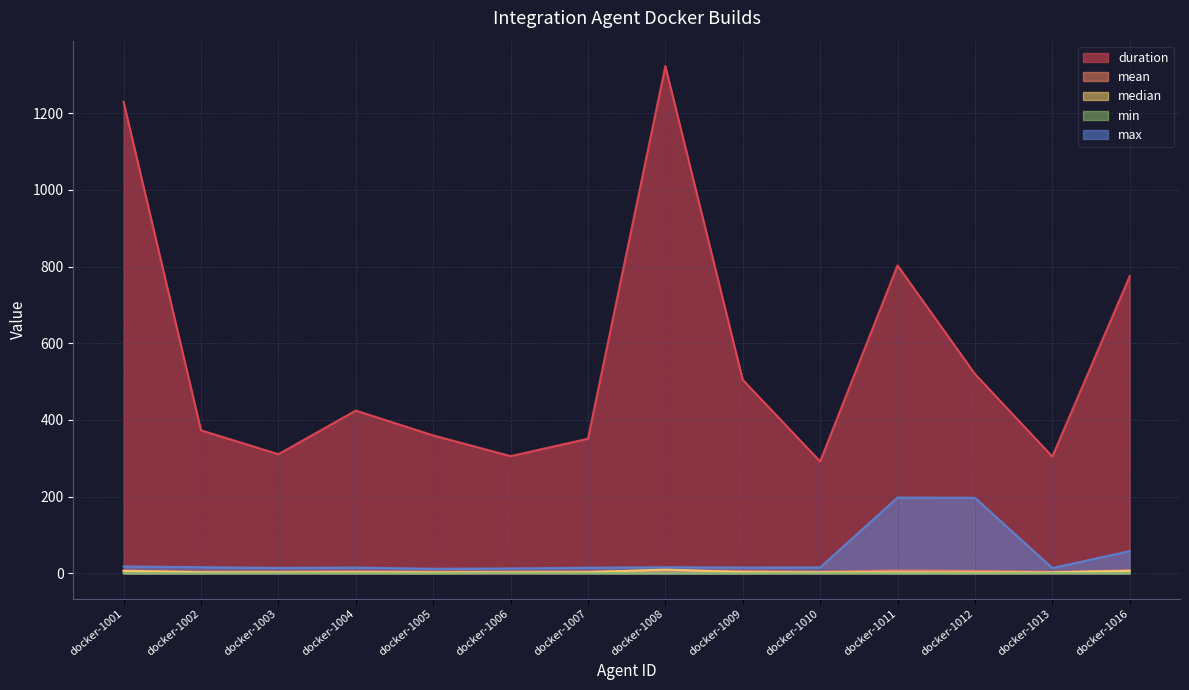

What is the highest value of the min series?

1.0